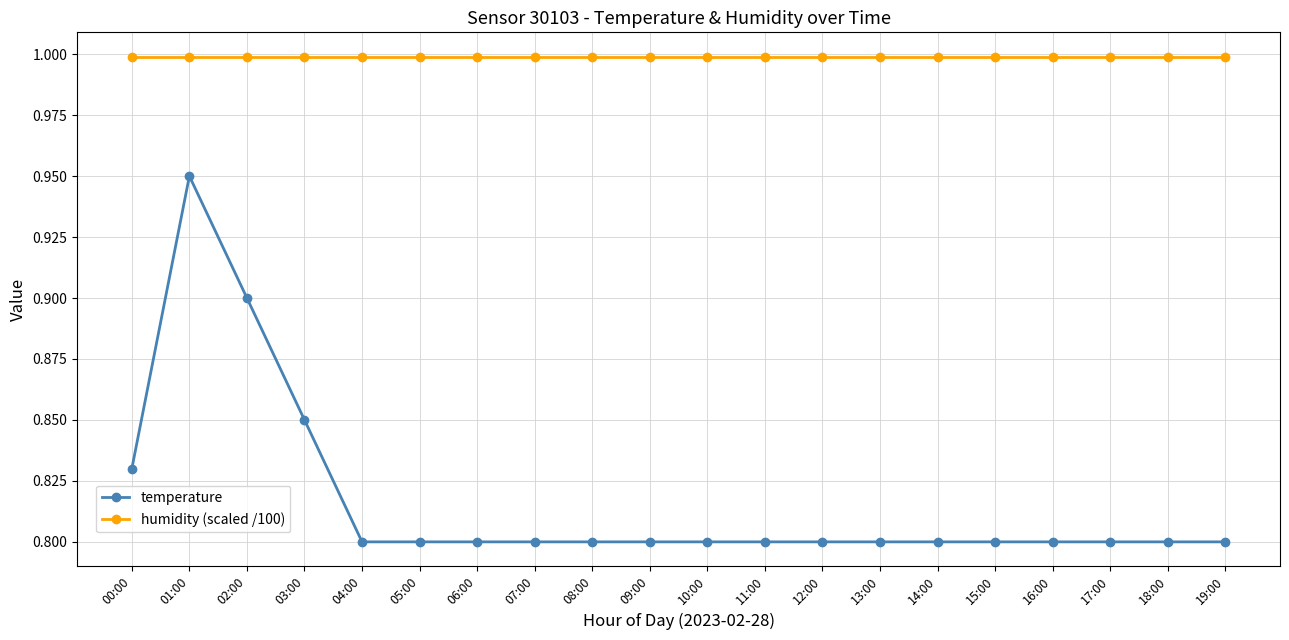

What is the label of the 18th point from the right?

02:00